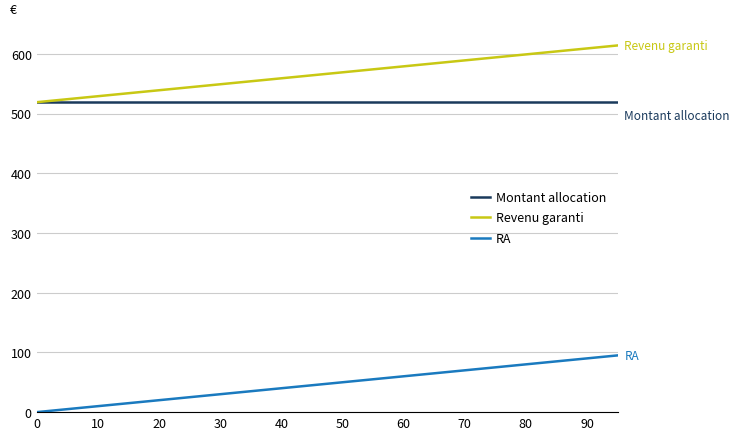

What is the sum of all Montant allocation values?

10379.2